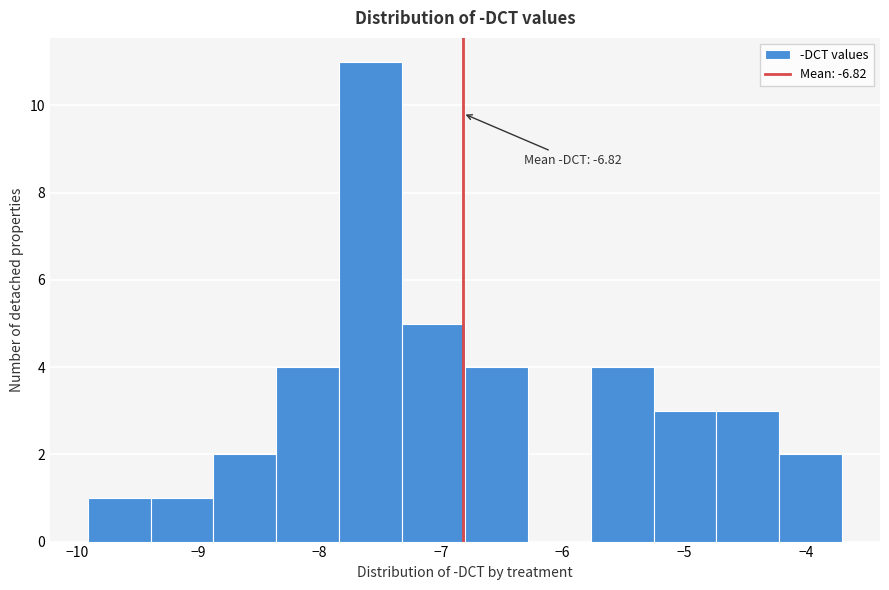

Over which range of the x-axis is the bar tallest?

-7.8 to -7.3